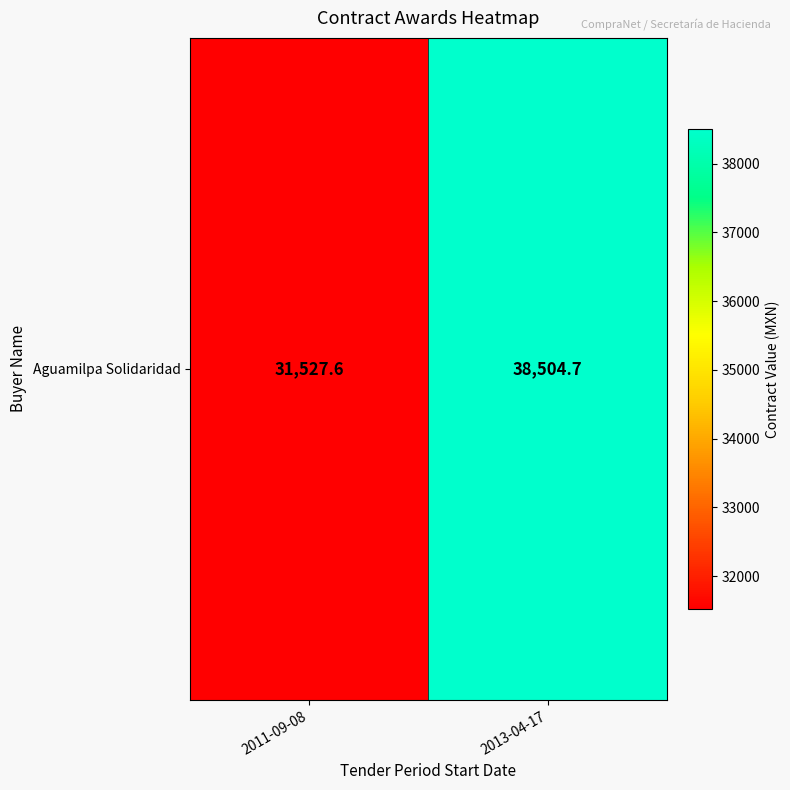

The chart shows a value of 21932.4 at 2013-04-17. True or false?

False